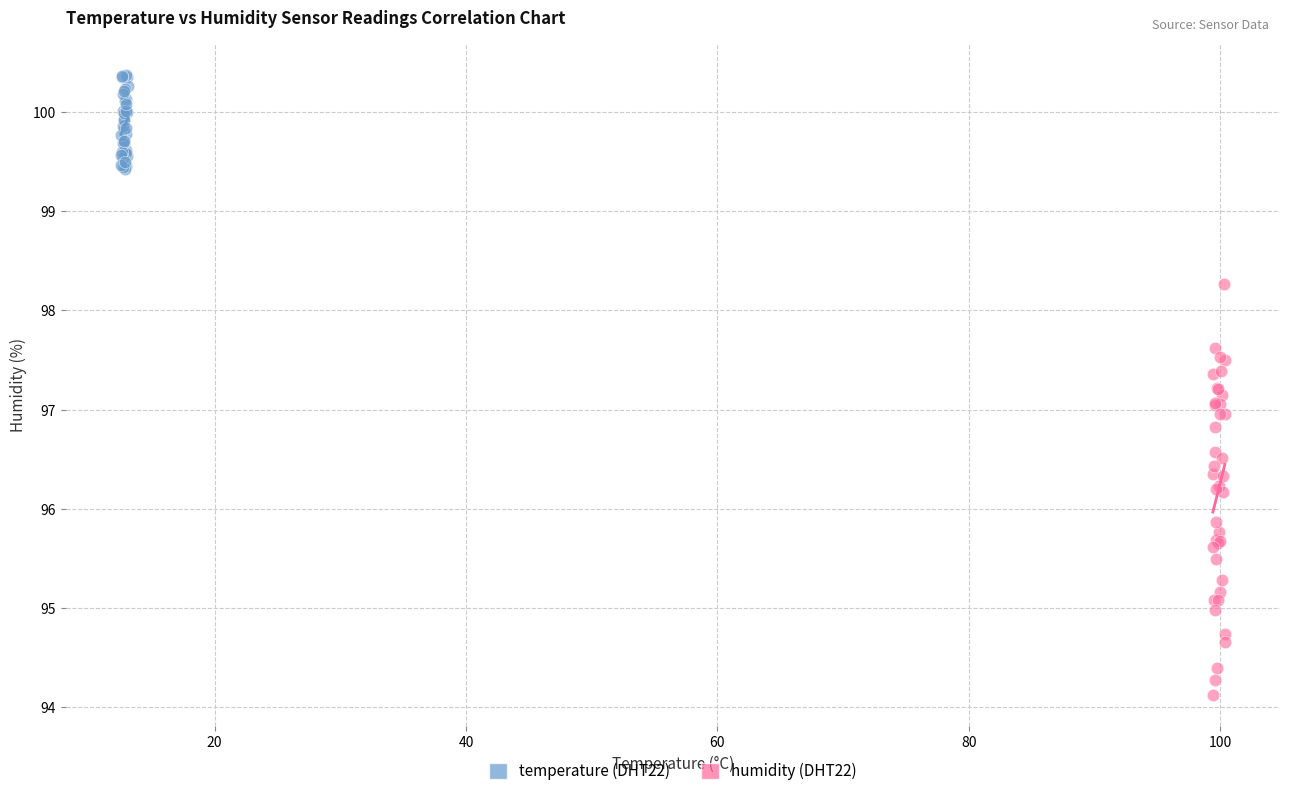

What are all the series names shown in the legend?

temperature (DHT22), humidity (DHT22)